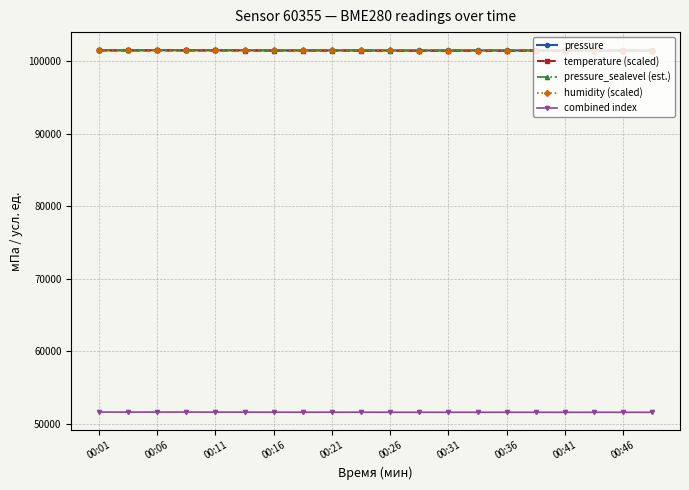

How many lines are shown in the chart?

5